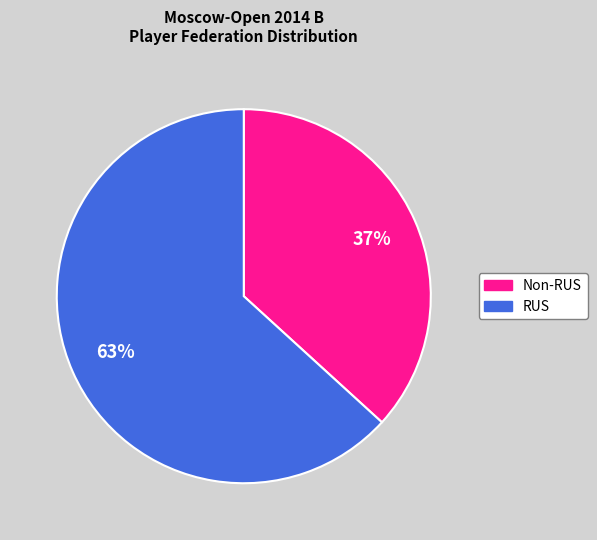

To the nearest percent, what is the average slice percentage?

50%